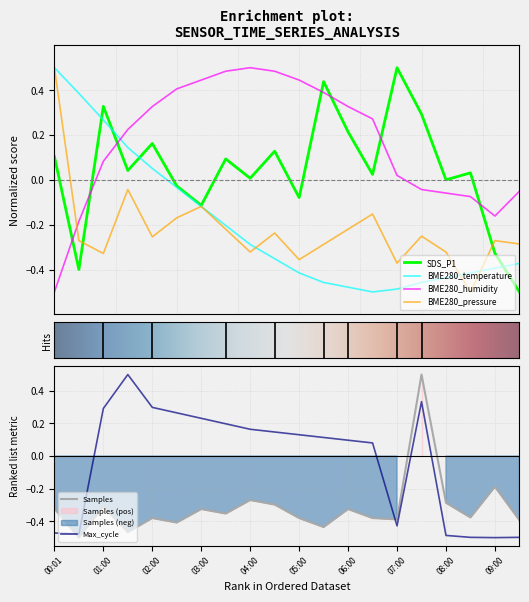

Where does the Max_cycle series first go above 0?

01:00